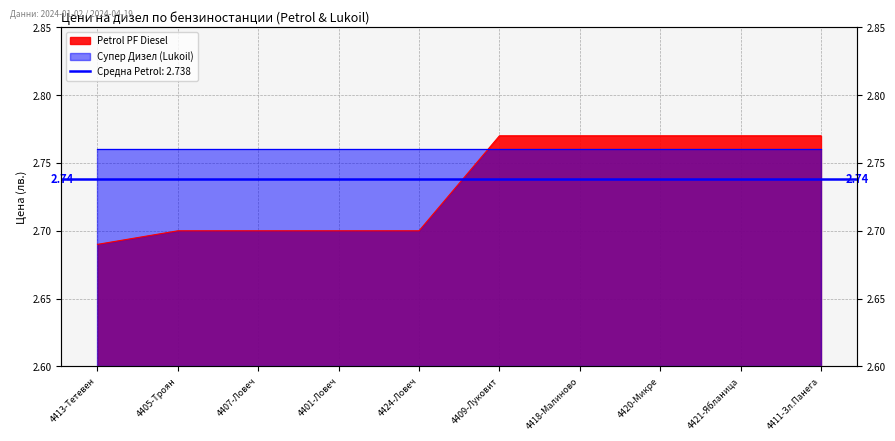

Count the values in the range 2 to 3.

10